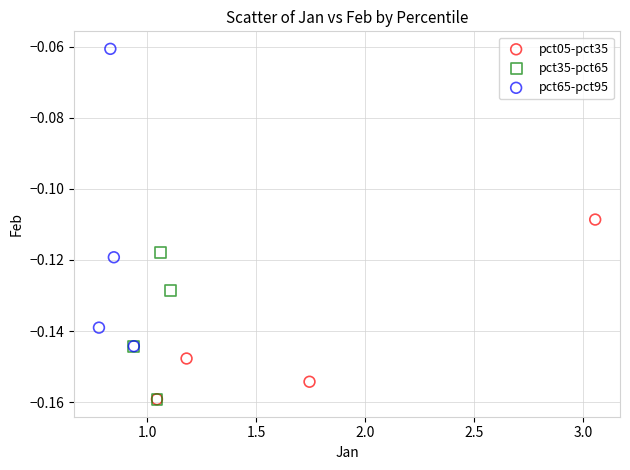

Which series has the largest Y range (max minus min)?

pct65-pct95